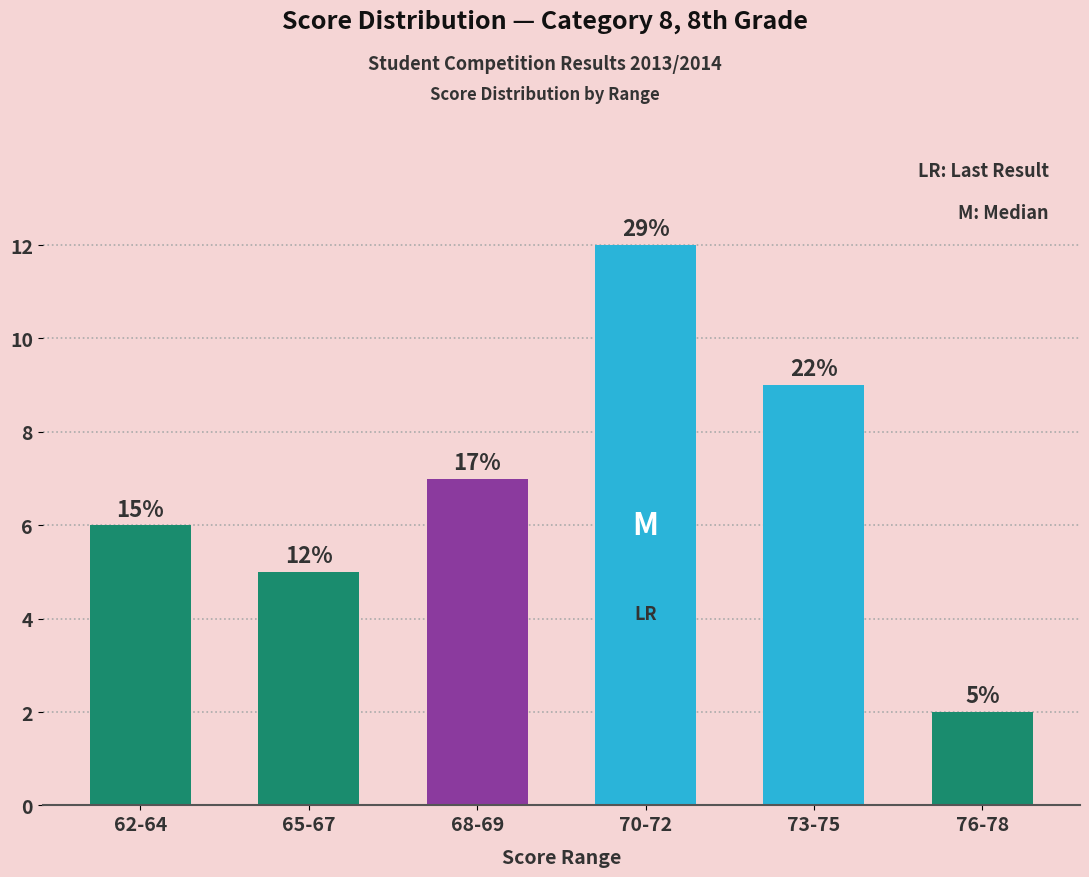

Rank the categories by value from lowest to highest.

76-78, 65-67, 62-64, 68-69, 73-75, 70-72